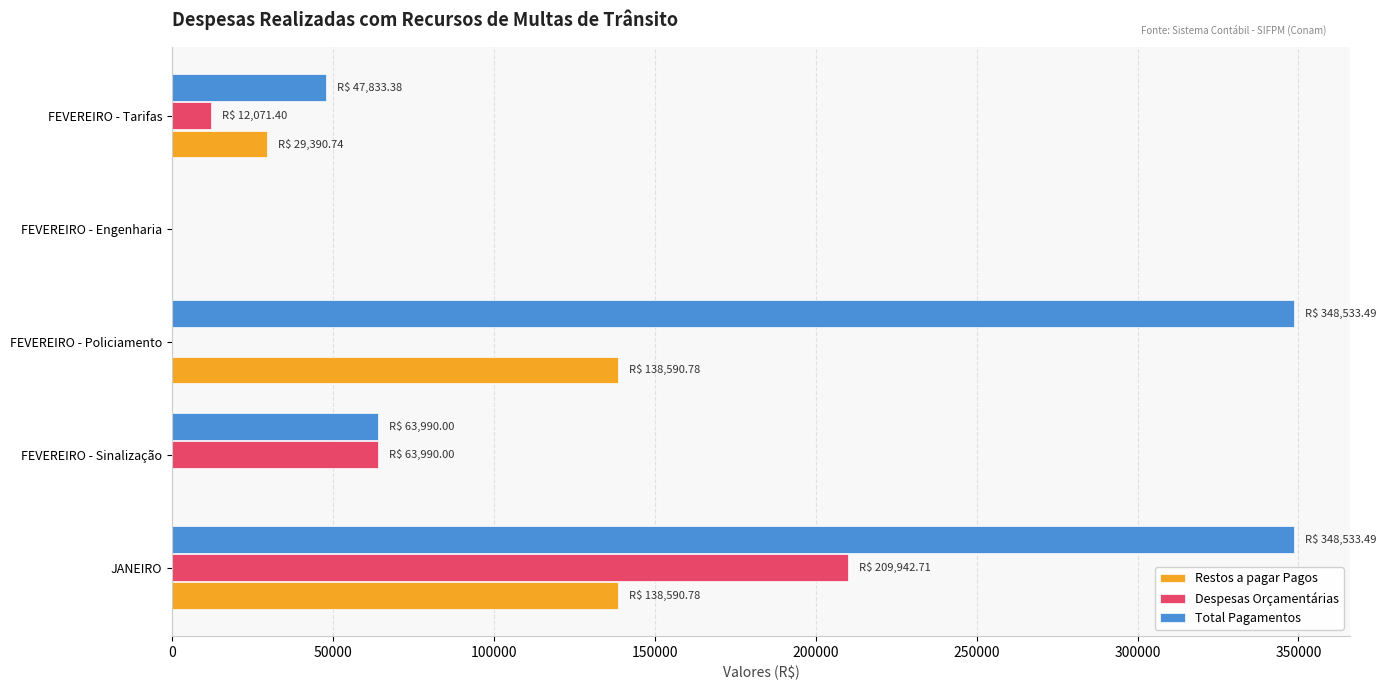

At which category is the sum across all series the highest?

JANEIRO